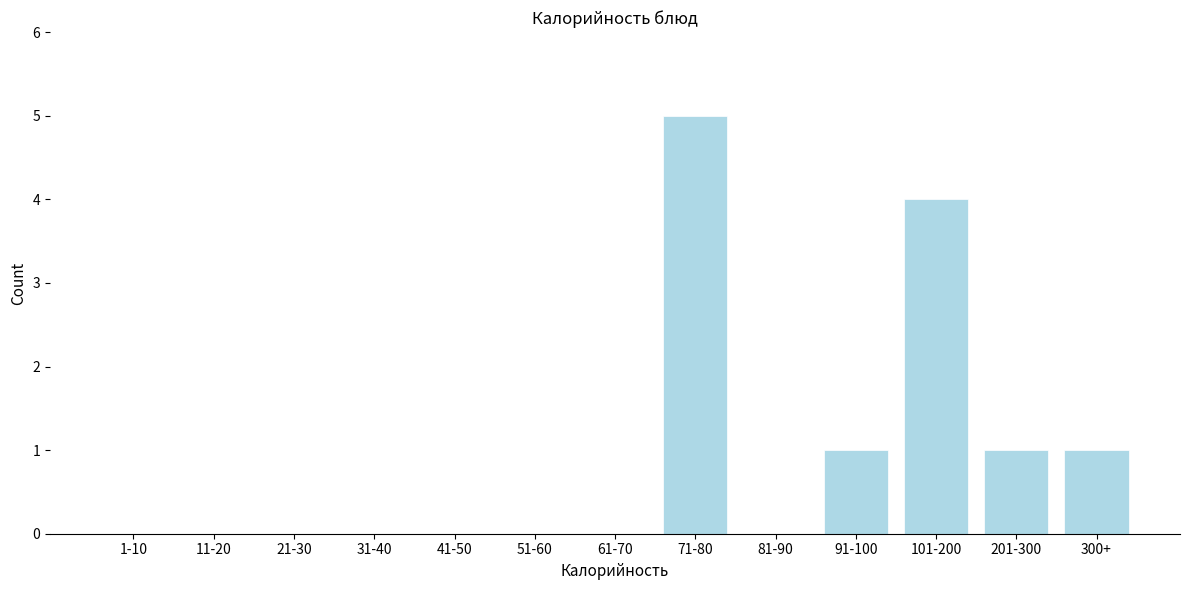

Reading left to right, what are all the values shown in this chart?

1-10=0	11-20=0	21-30=0	31-40=0	41-50=0	51-60=0	61-70=0	71-80=5	81-90=0	91-100=1	101-200=4	201-300=1	300+=1